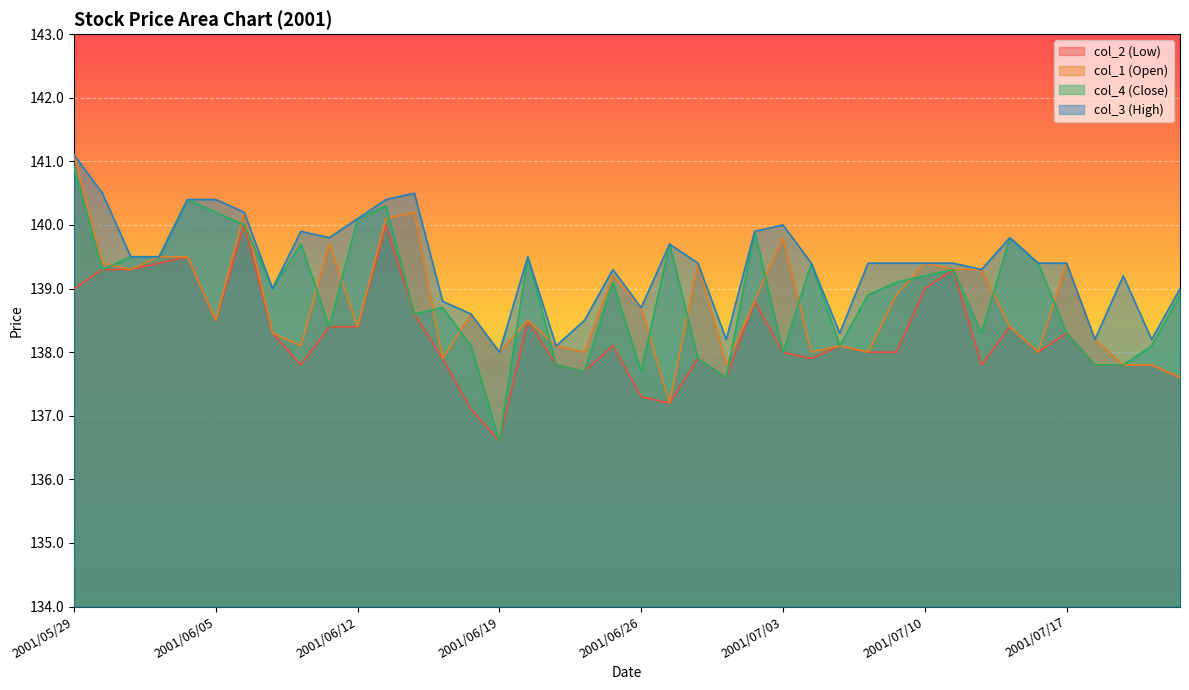

How many interior local peaks does the col_2 (Low) series have?

11